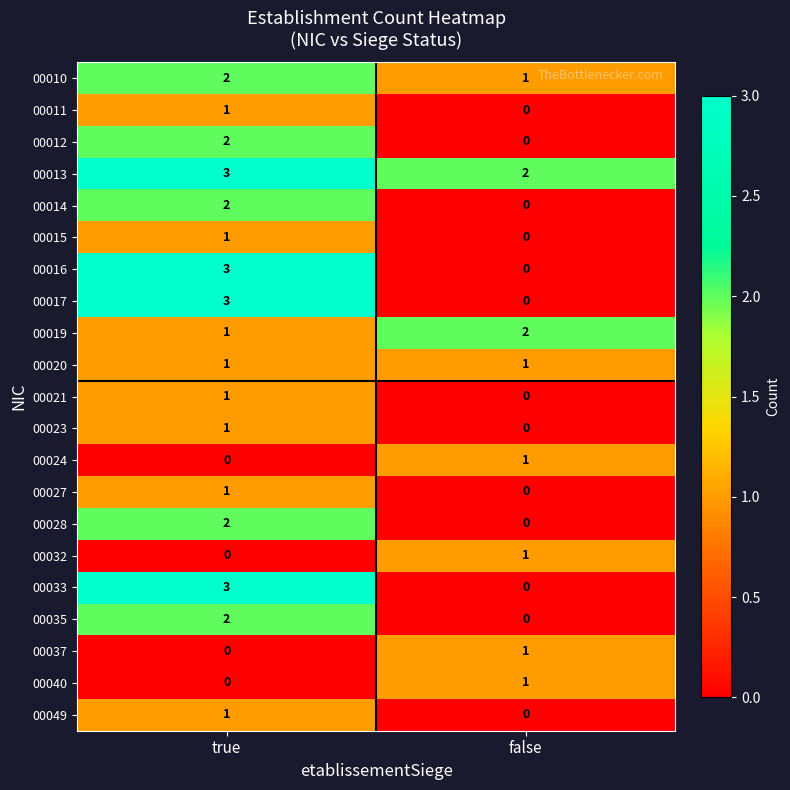

What is the sum of the 00019 values at false and true?

3